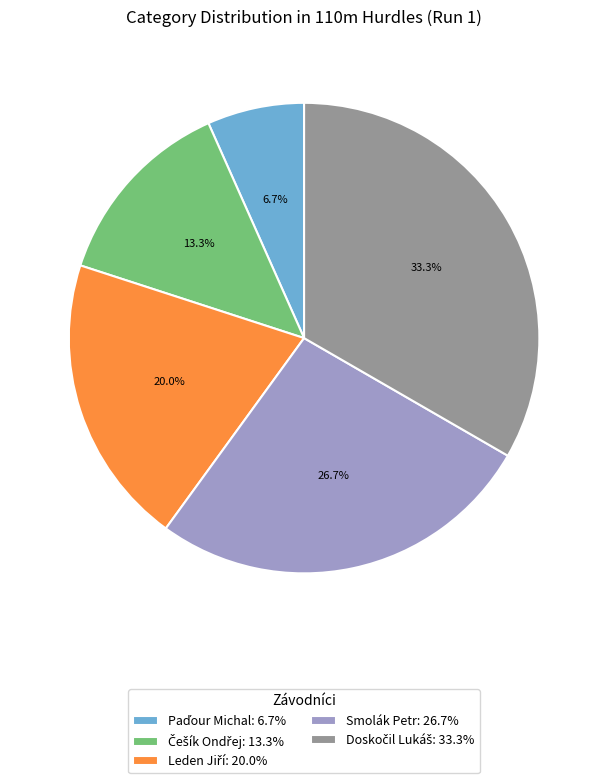

Is there any slice that represents more than half of the pie?

No